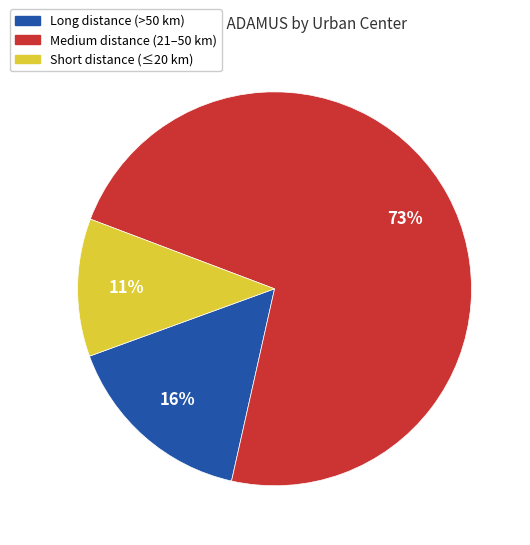

Does any single category account for the majority?

Yes